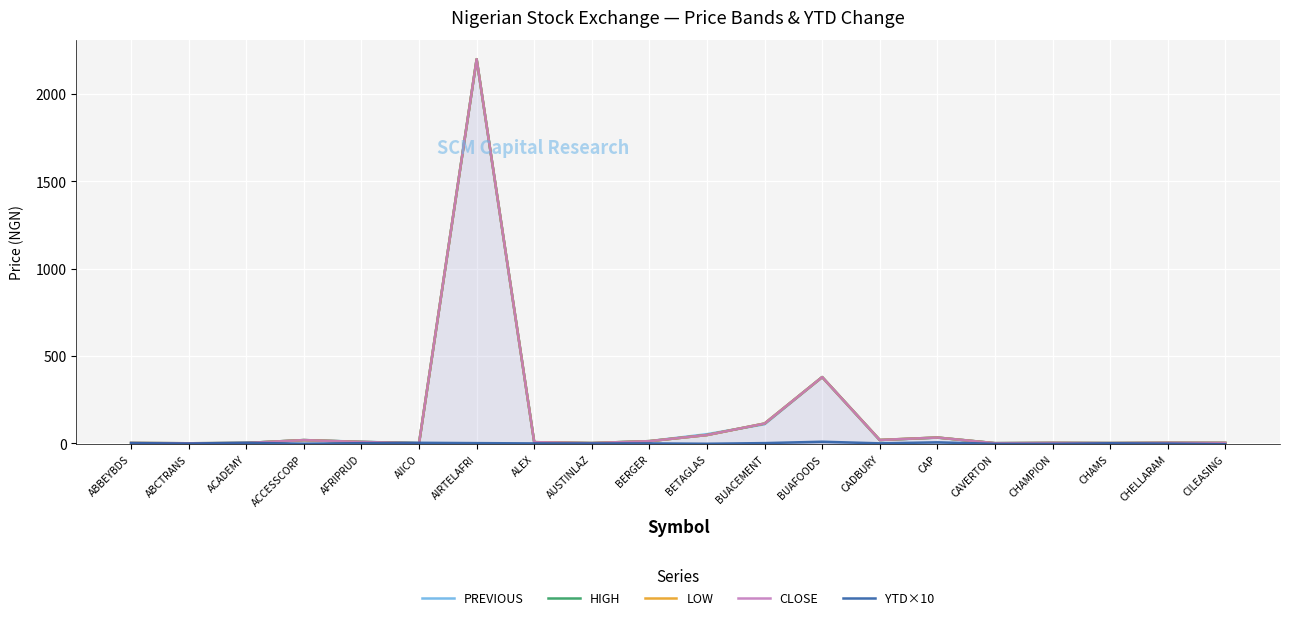

How many distinct data groups are displayed?

5